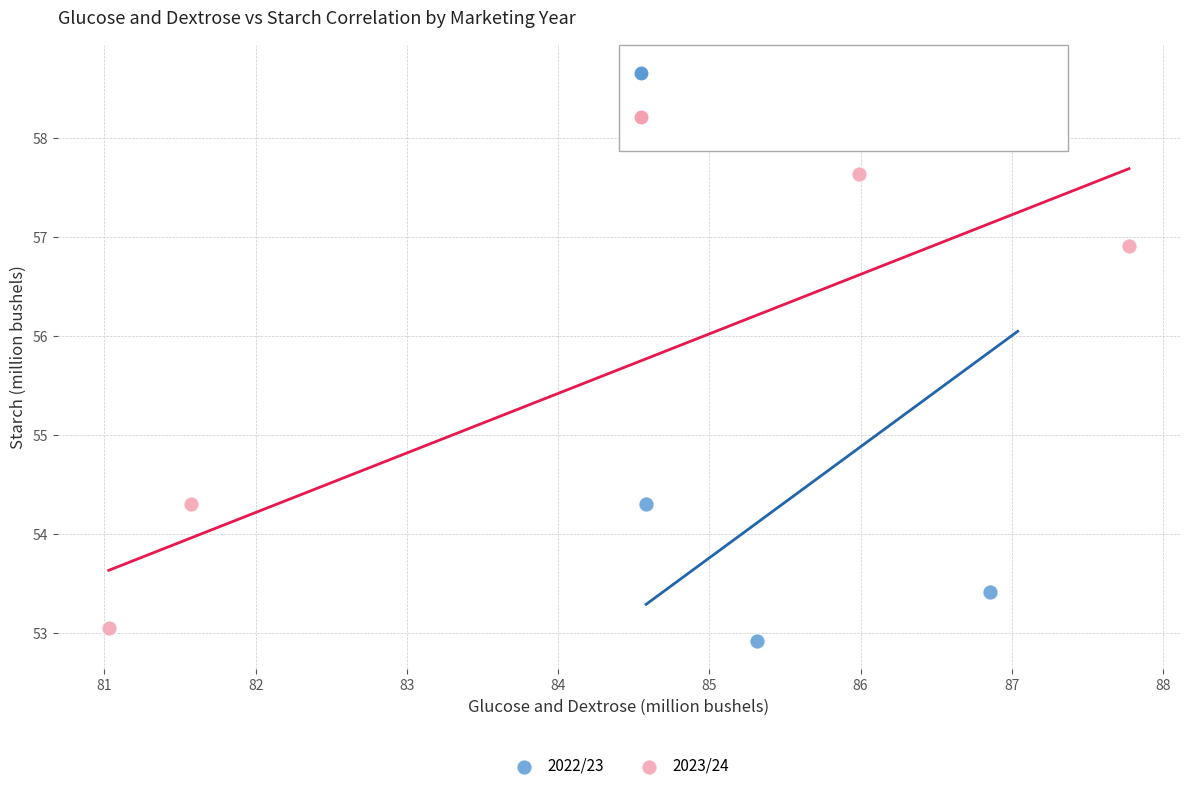

Which series has the largest Y range (max minus min)?

2022/23